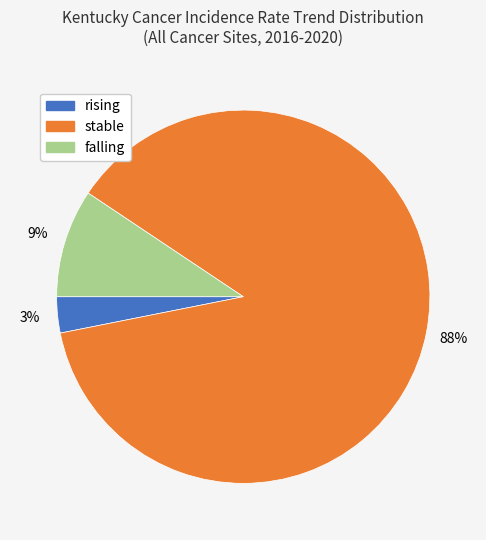

How many segments does this pie chart have?

3